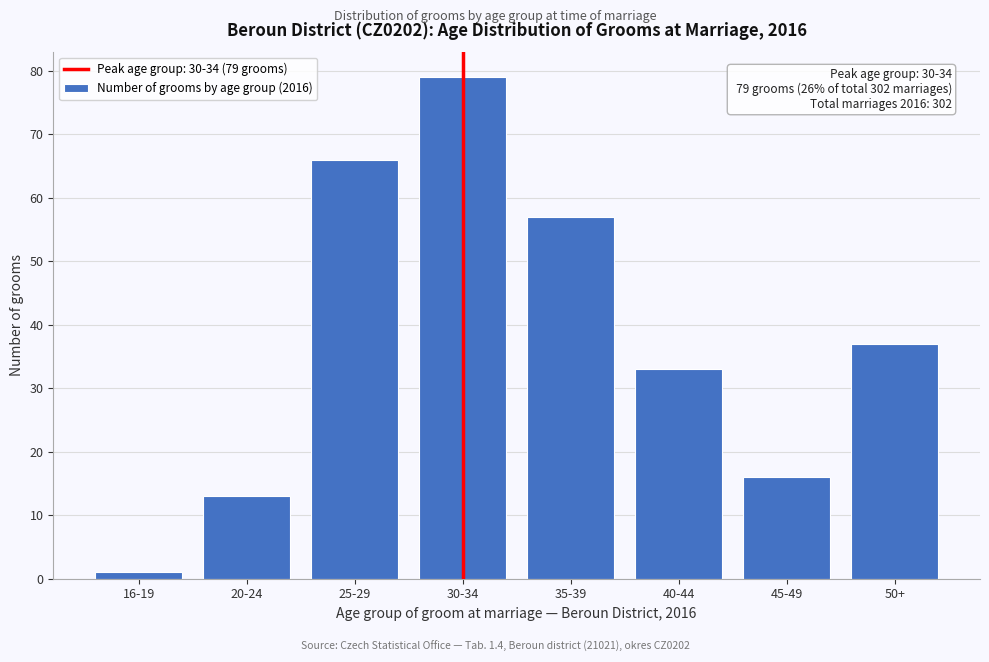

Reading left to right, transcribe all the data shown in this chart.

16-19=1	20-24=13	25-29=66	30-34=79	35-39=57	40-44=33	45-49=16	50+=37